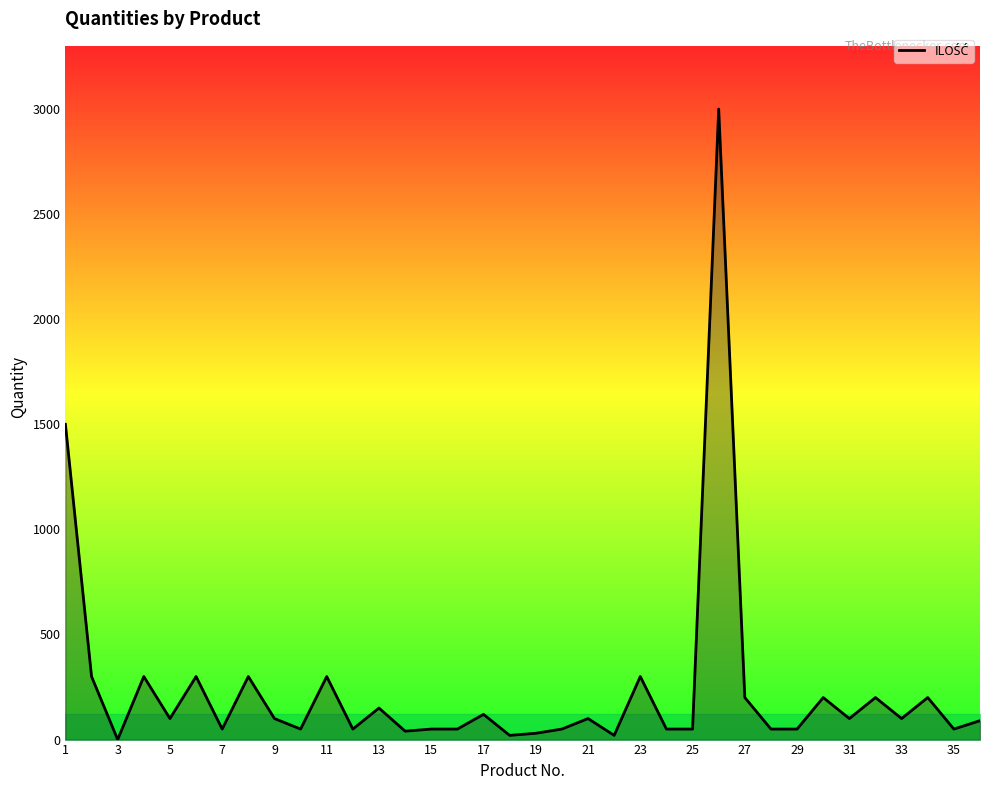

What is the difference between the maximum and minimum values?

3000